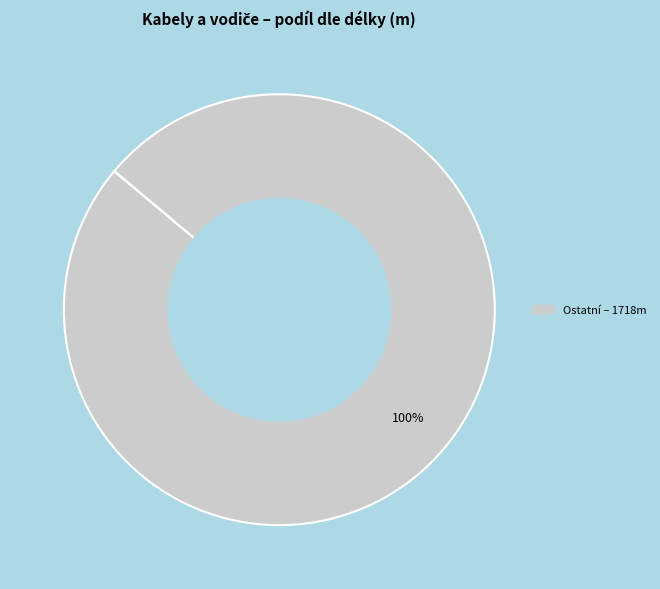

Is there any slice that represents more than half of the pie?

Yes